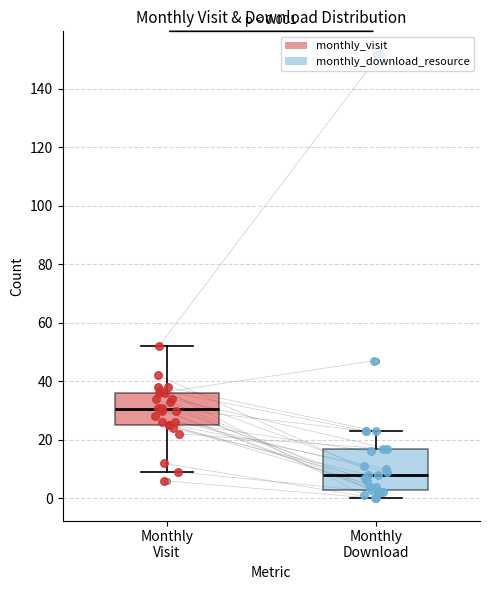

Which box's median line is the lowest?

Monthly Download